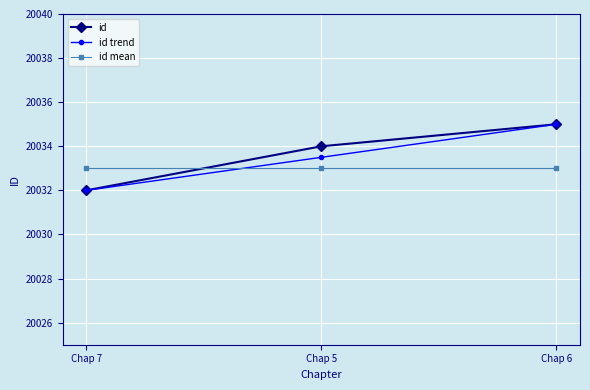

What is the total value across all series at Chap 5?

60100.5